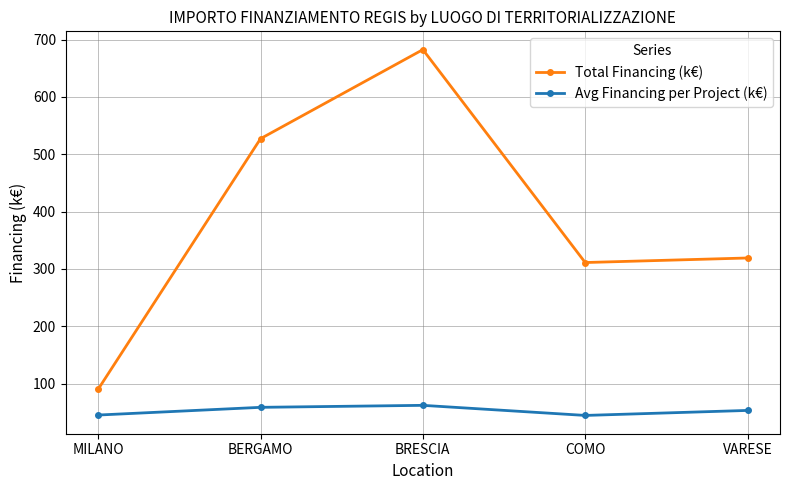

What is the smallest value displayed?

44.4